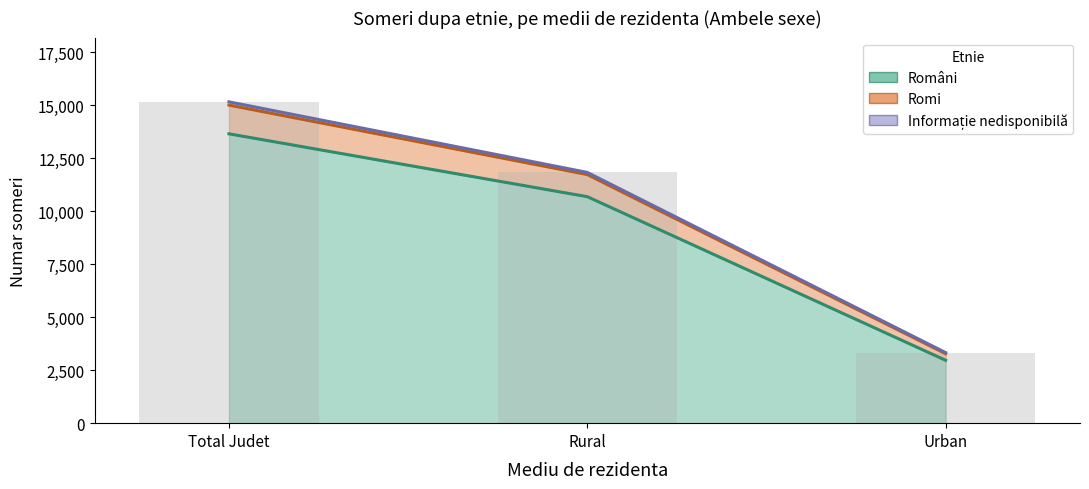

At how many categories does at least one series exceed 6087?

2